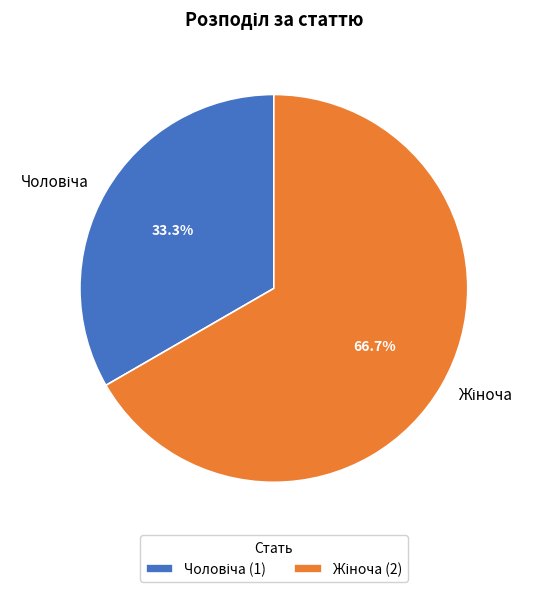

Is there any slice that represents more than half of the pie?

Yes